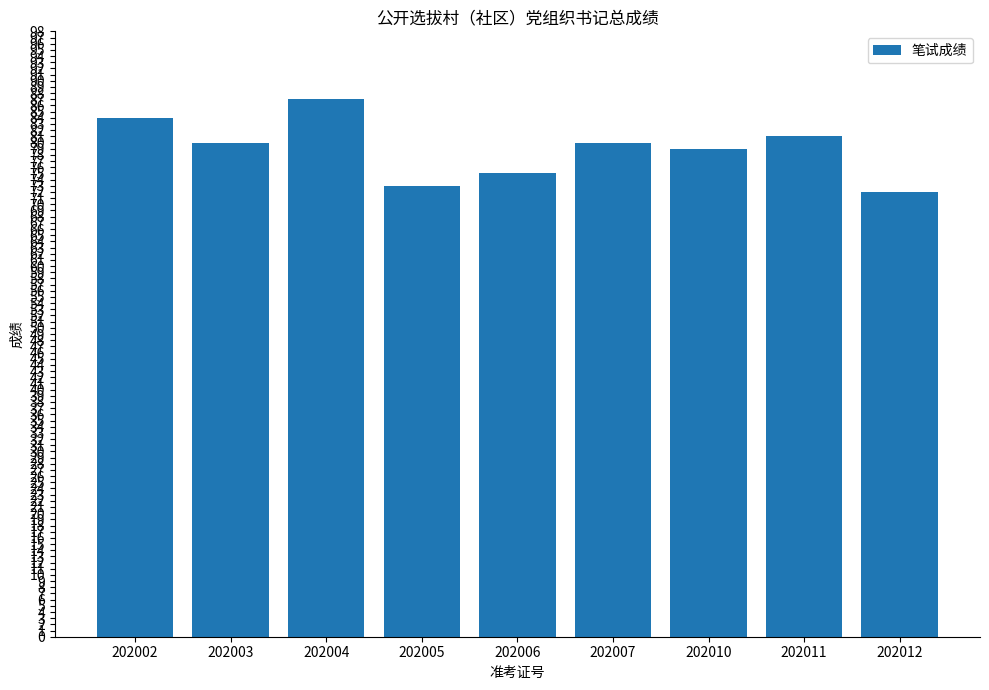

What is the value of the 2nd bar from the left?

80